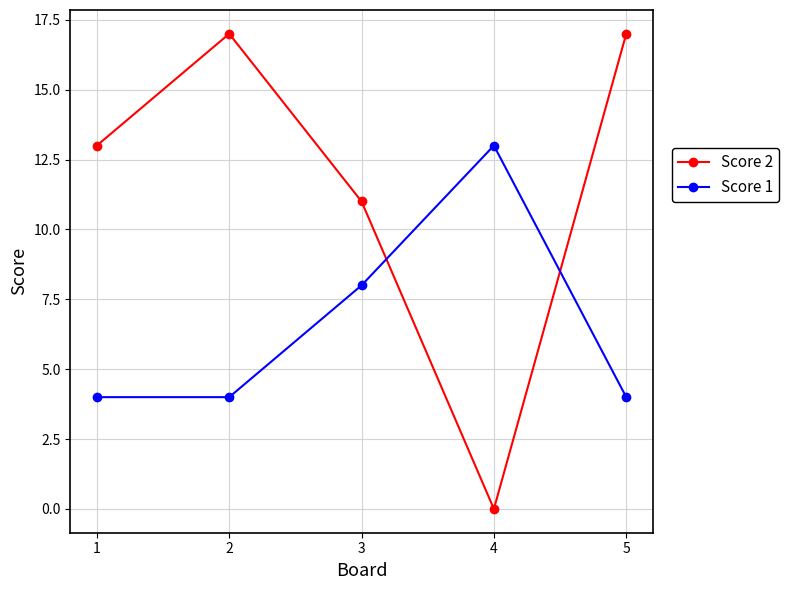

Between 4 and 5, which series saw the biggest shift?

Score 2